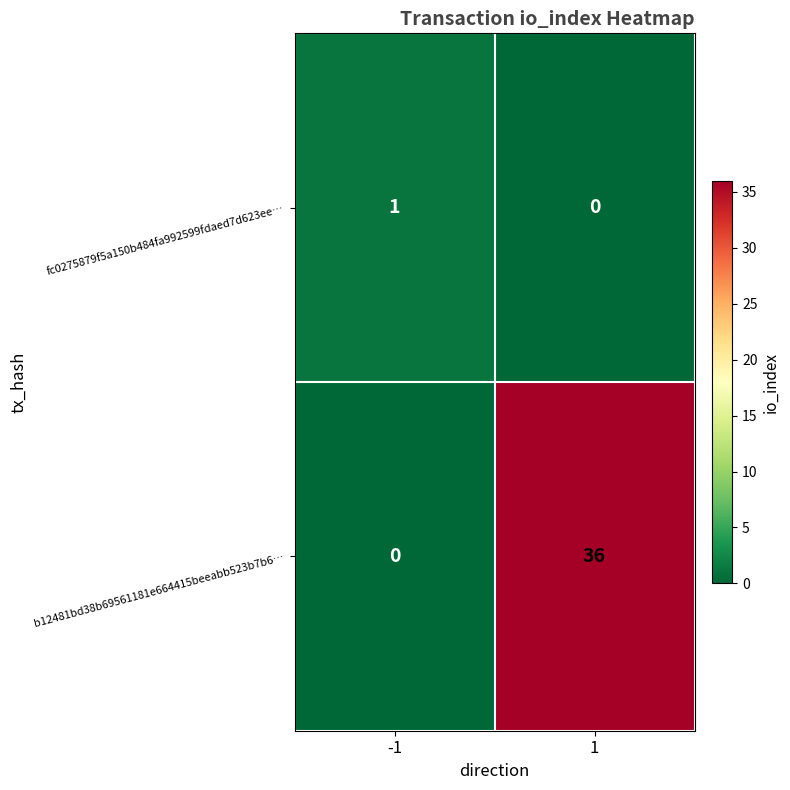

What is the sum of all b12481bd38b69561181e664415beeabb523b7b6… values?

36